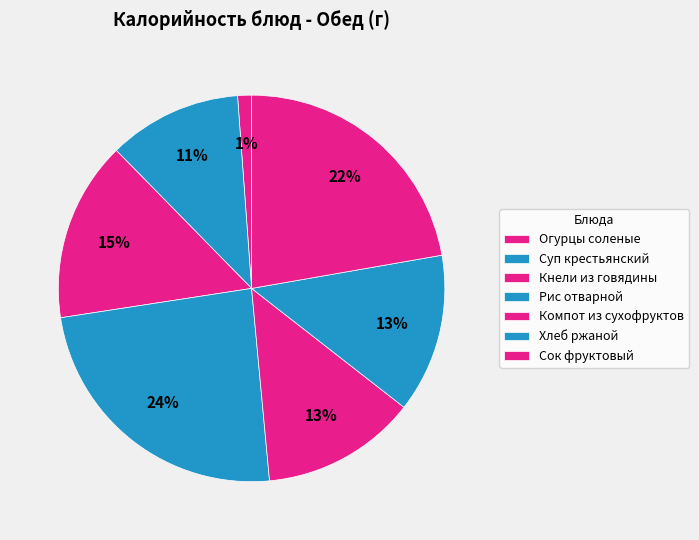

How much of the chart is everything except Суп крестьянский?

88.8%